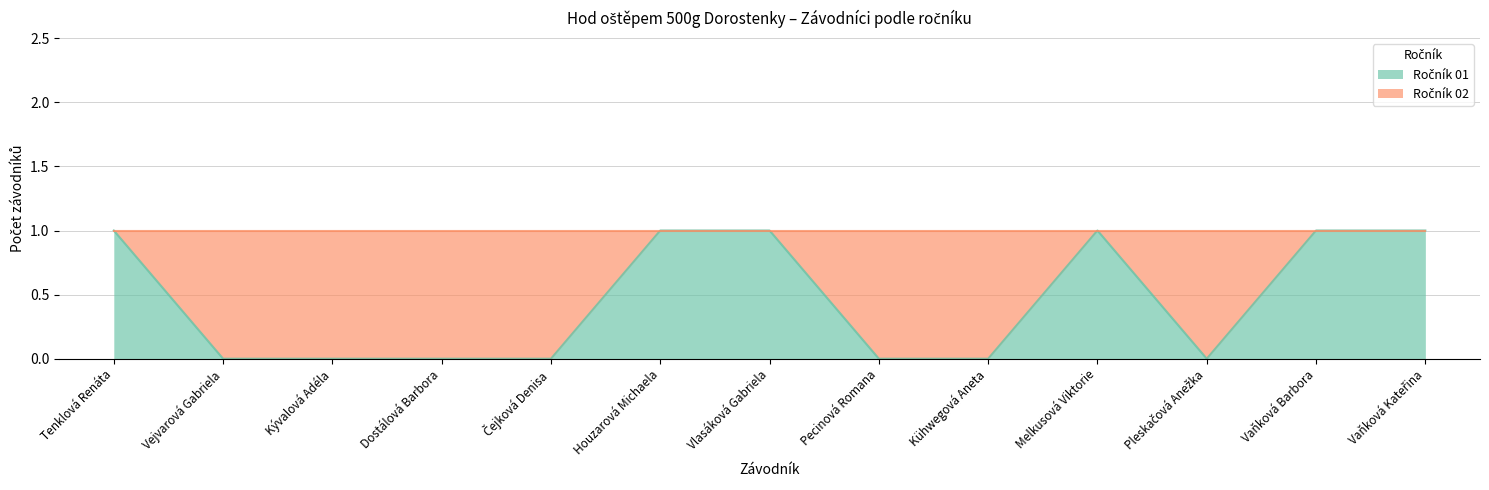

At which label is the value closest to 0?

Vejvarová Gabriela